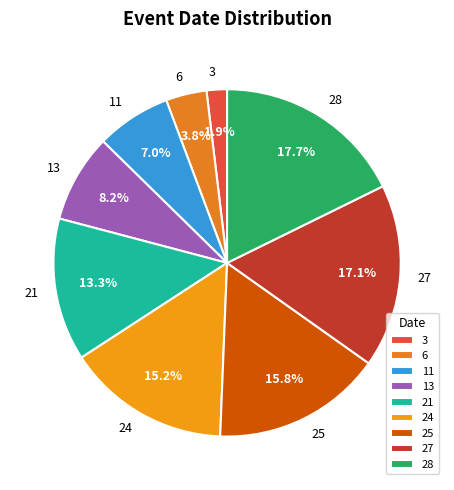

How many slices are in this pie chart?

9